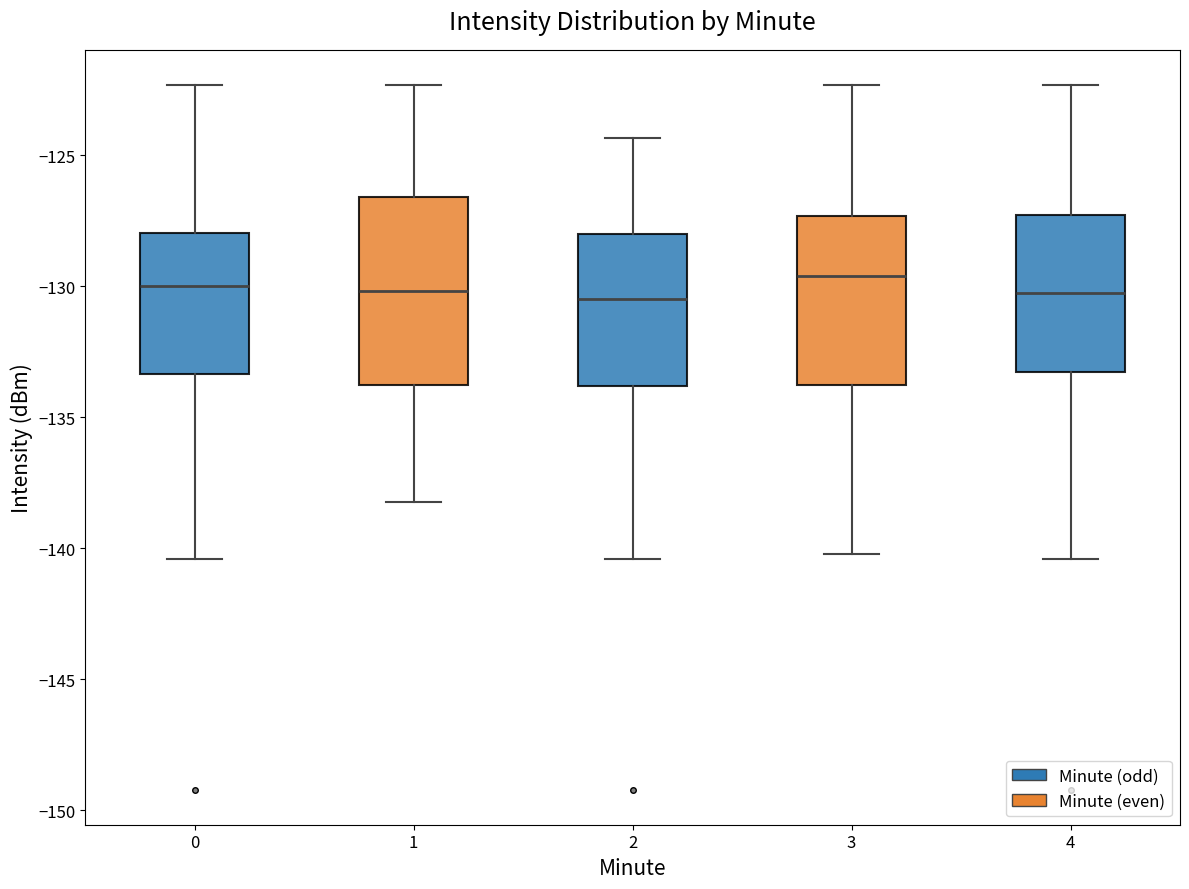

Which box is the tallest, from its lower edge to its upper edge?

1